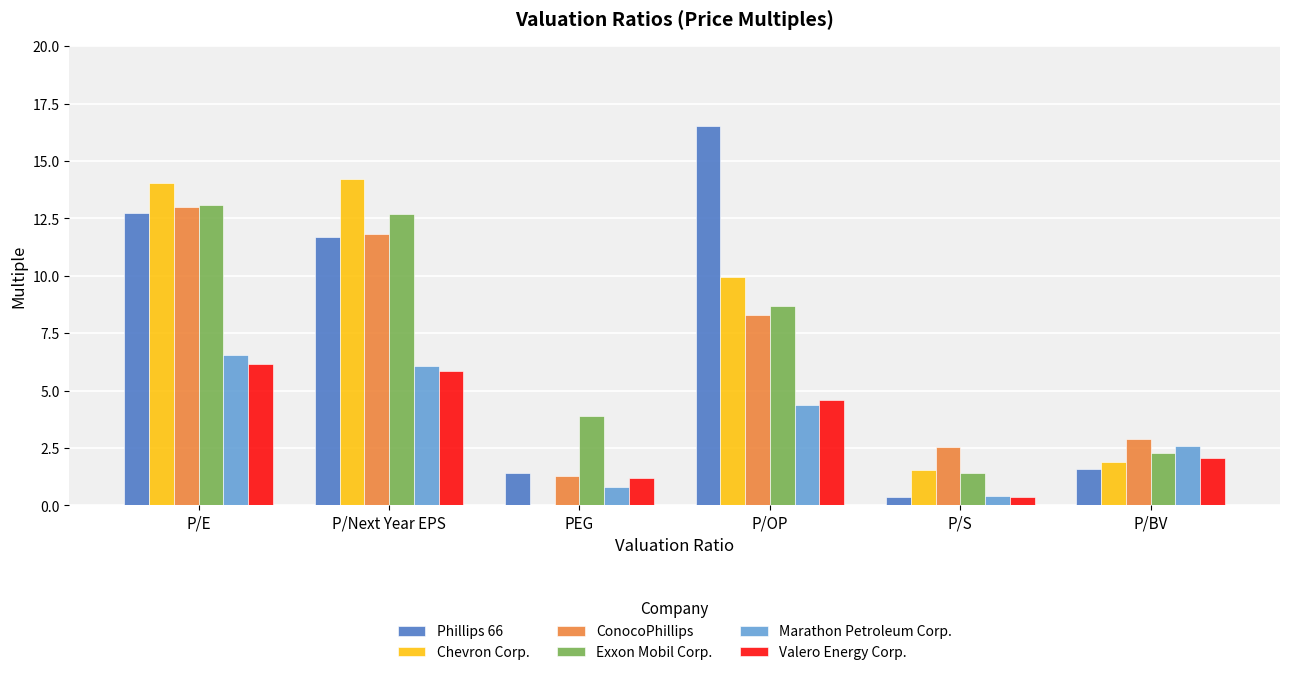

The Valero Energy Corp. series shows 1.2 at PEG. True or false?

True